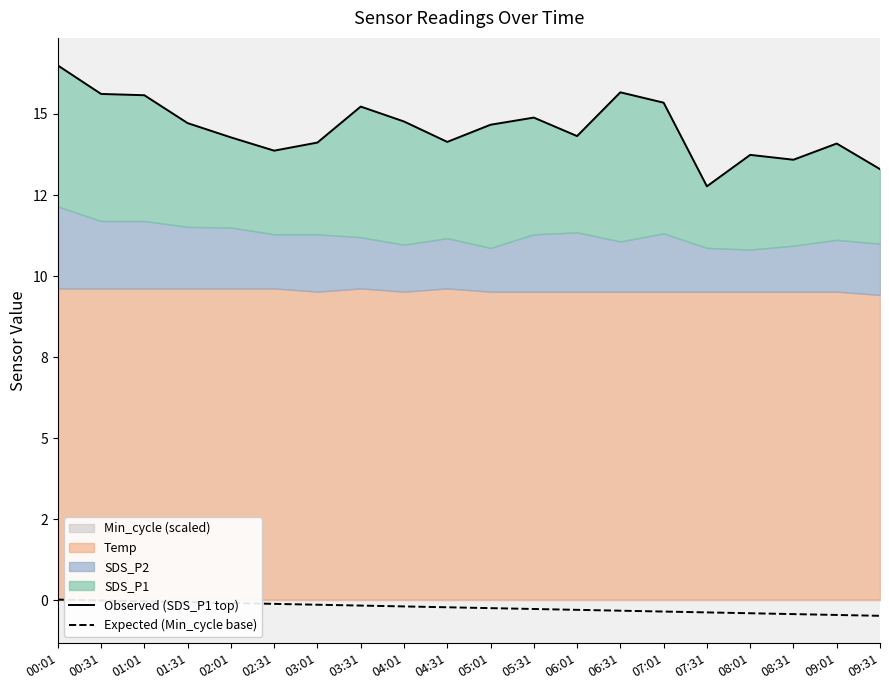

What is the difference between the Observed (SDS_P1 top) values at 07:31 and 05:31?

2.1